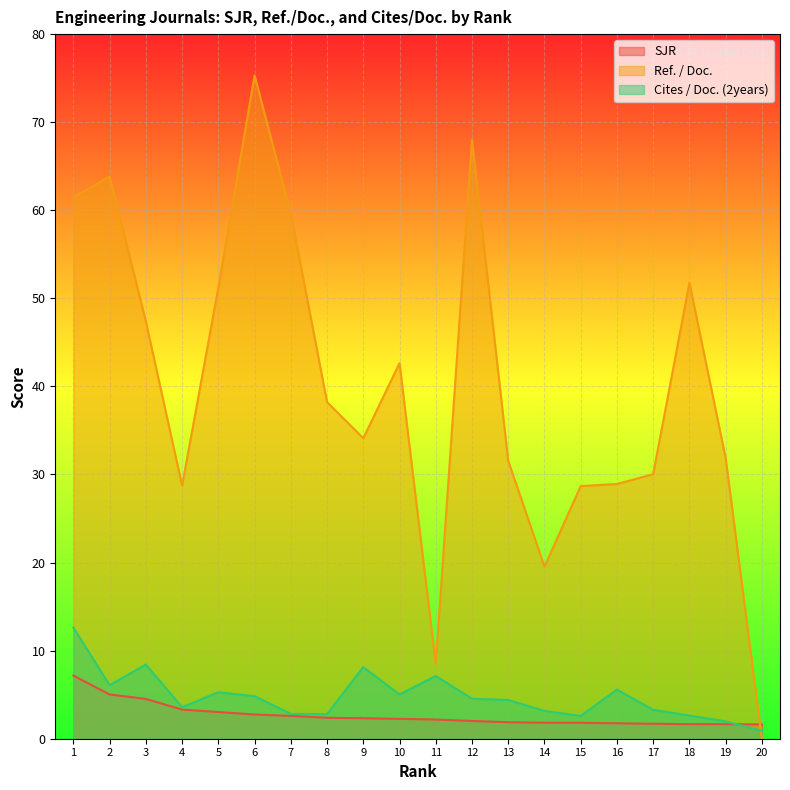

Rank the categories by SJR value from lowest to highest.

20, 19, 18, 17, 16, 15, 14, 13, 12, 11, 10, 9, 8, 7, 6, 5, 4, 3, 2, 1